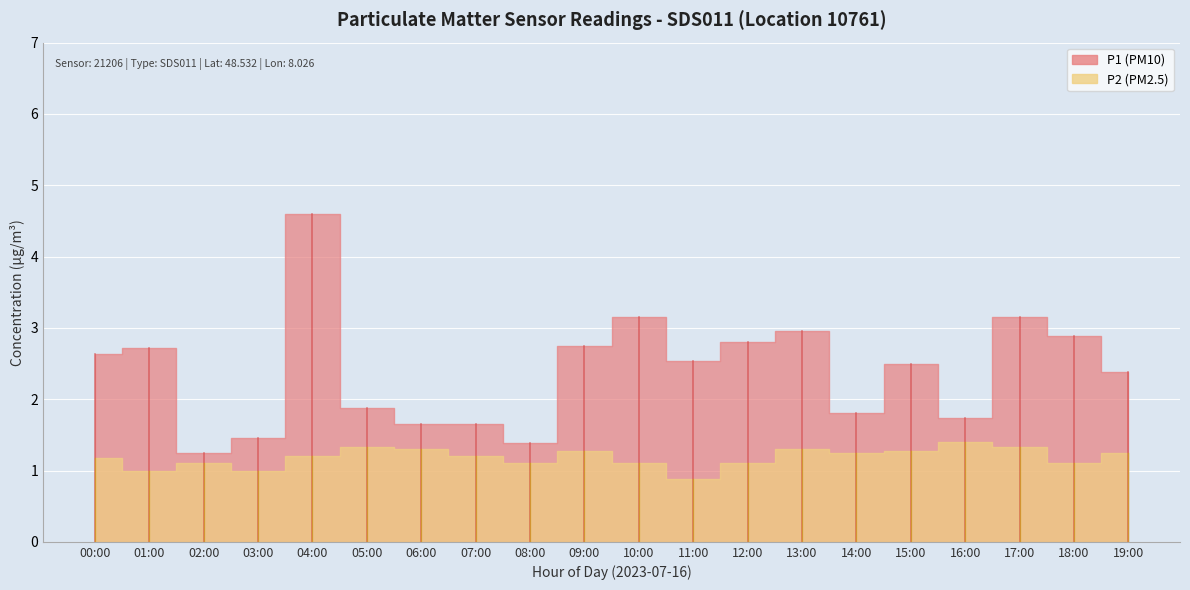

Rank the series at 08:00 from highest to lowest value.

P1, P2